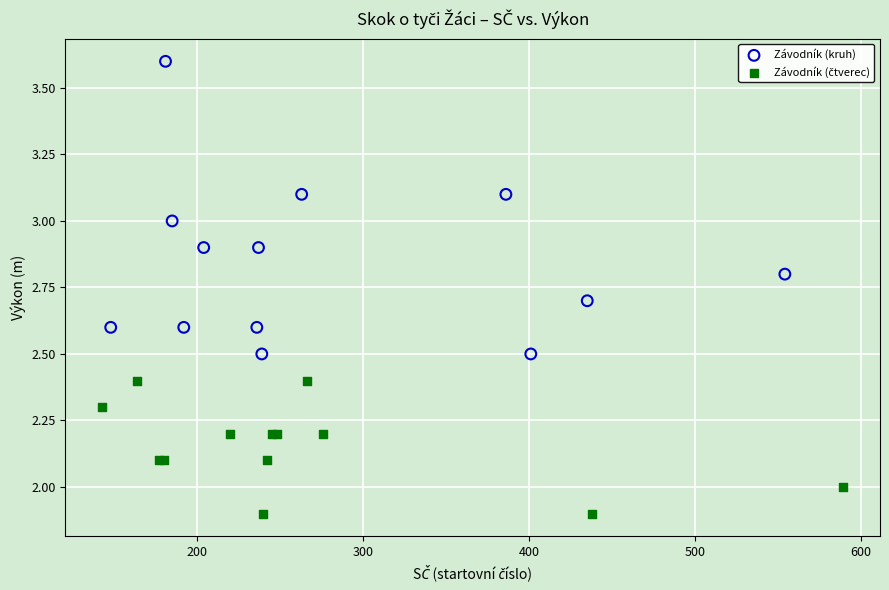

Which series reaches the maximum Y coordinate?

Závodník (kruh)